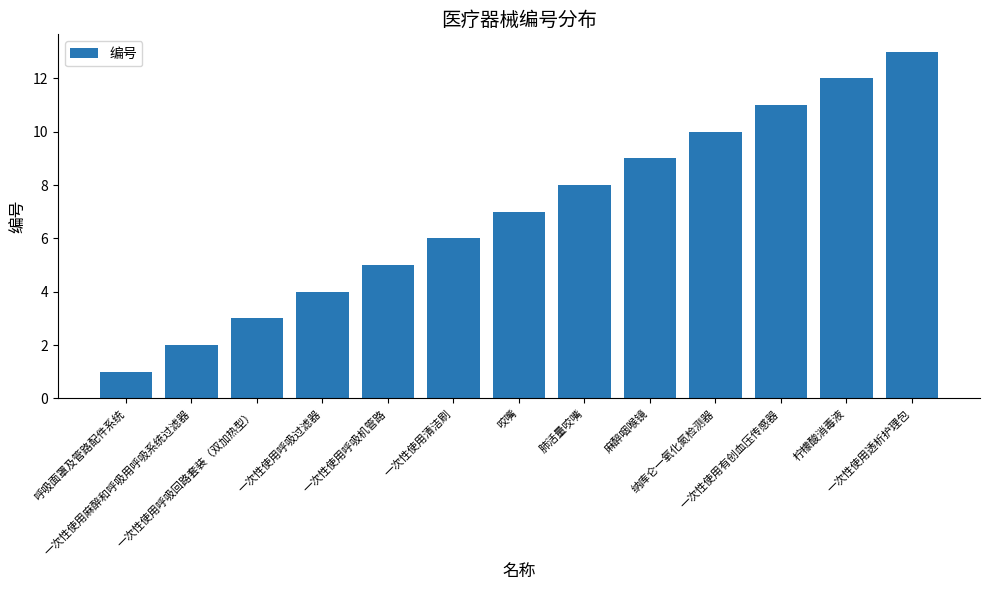

True or false: the data shows 6 at 一次性使用呼吸过滤器.

False